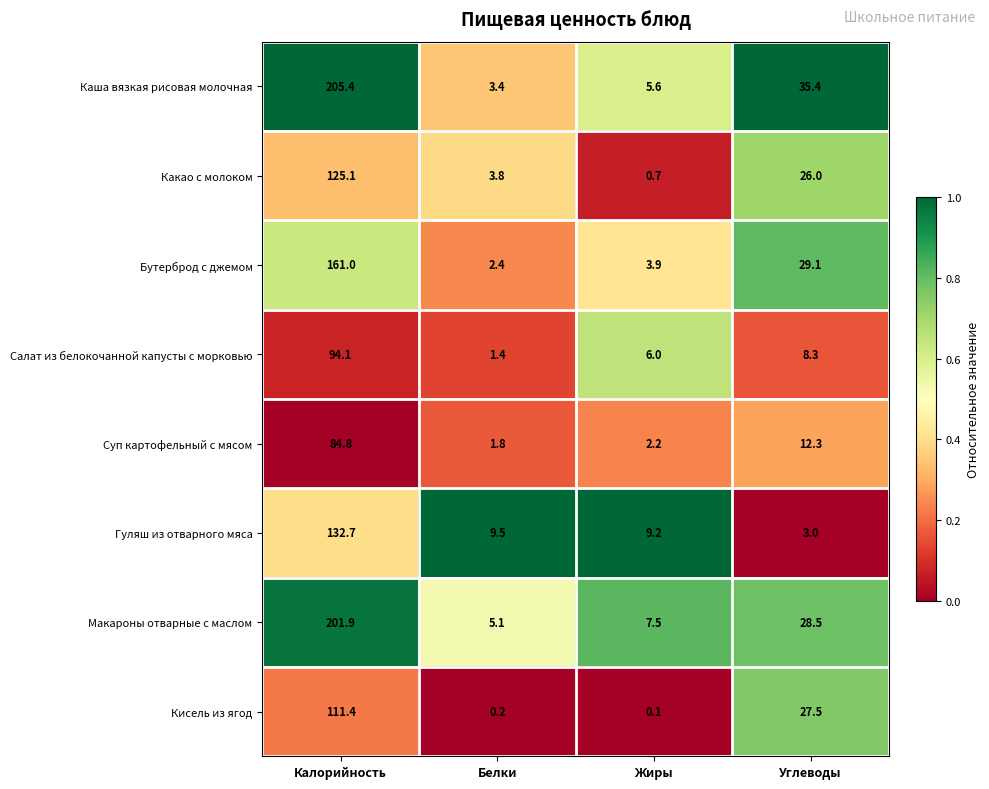

Which category has the highest value across all series?

Калорийность